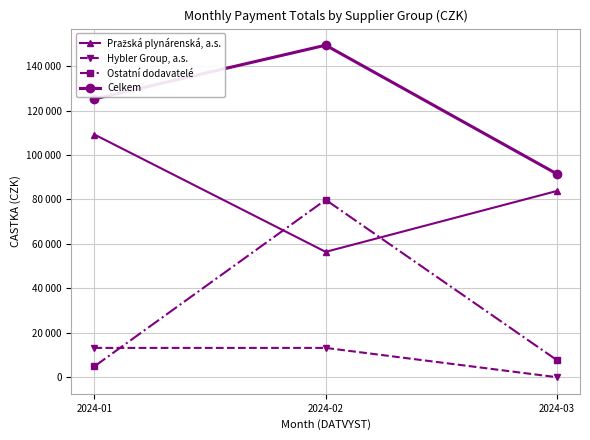

At which category is the sum across all series the highest?

2024-02